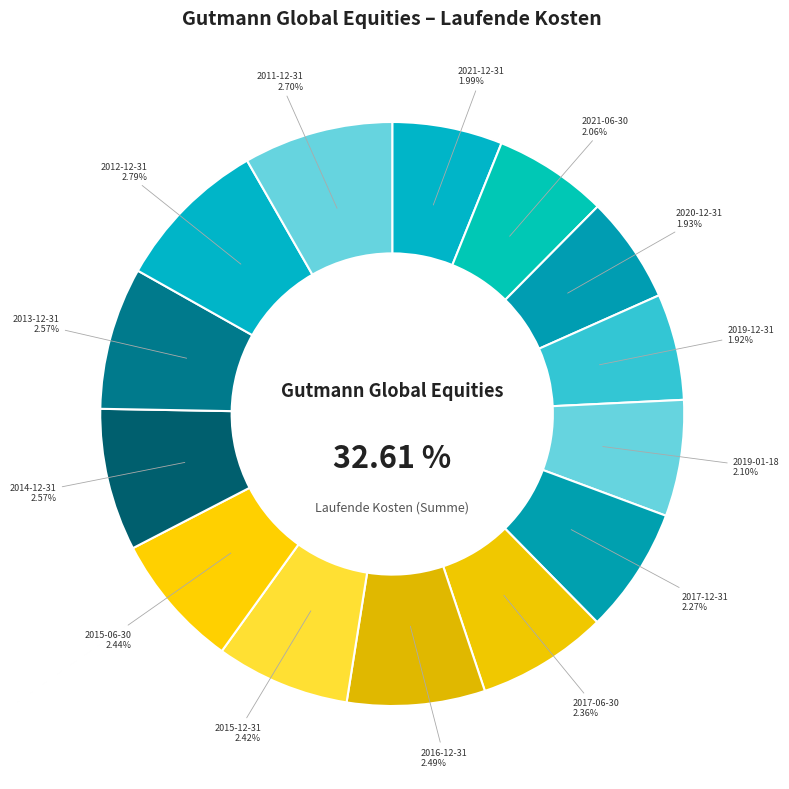

Rank the categories by value from highest to lowest.

2012-12-31, 2011-12-31, 2014-12-31, 2013-12-31, 2016-12-31, 2015-06-30, 2015-12-31, 2017-06-30, 2017-12-31, 2019-01-18, 2021-06-30, 2021-12-31, 2020-12-31, 2019-12-31